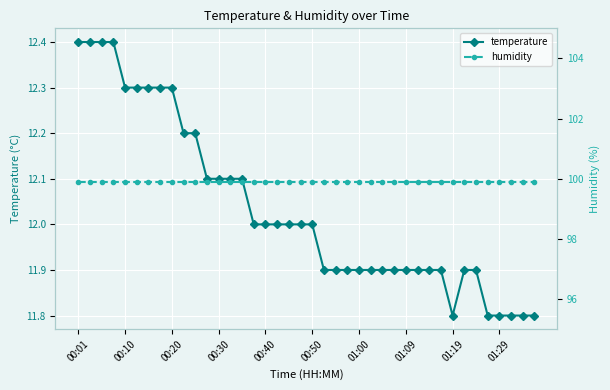

What is the maximum value for temperature?

12.4